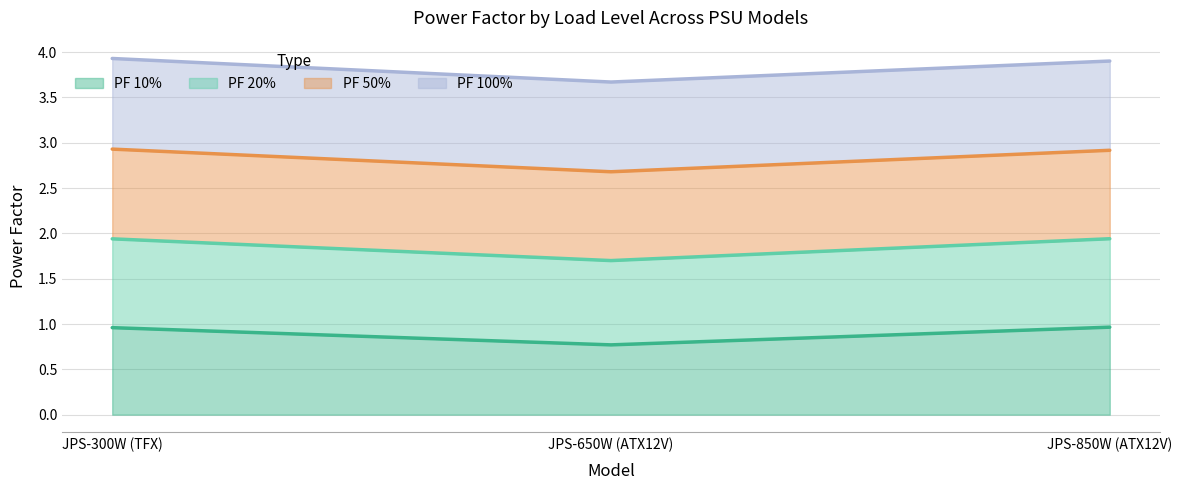

Where is PF 10% nearest to the value 0?

JPS-650W (ATX12V)